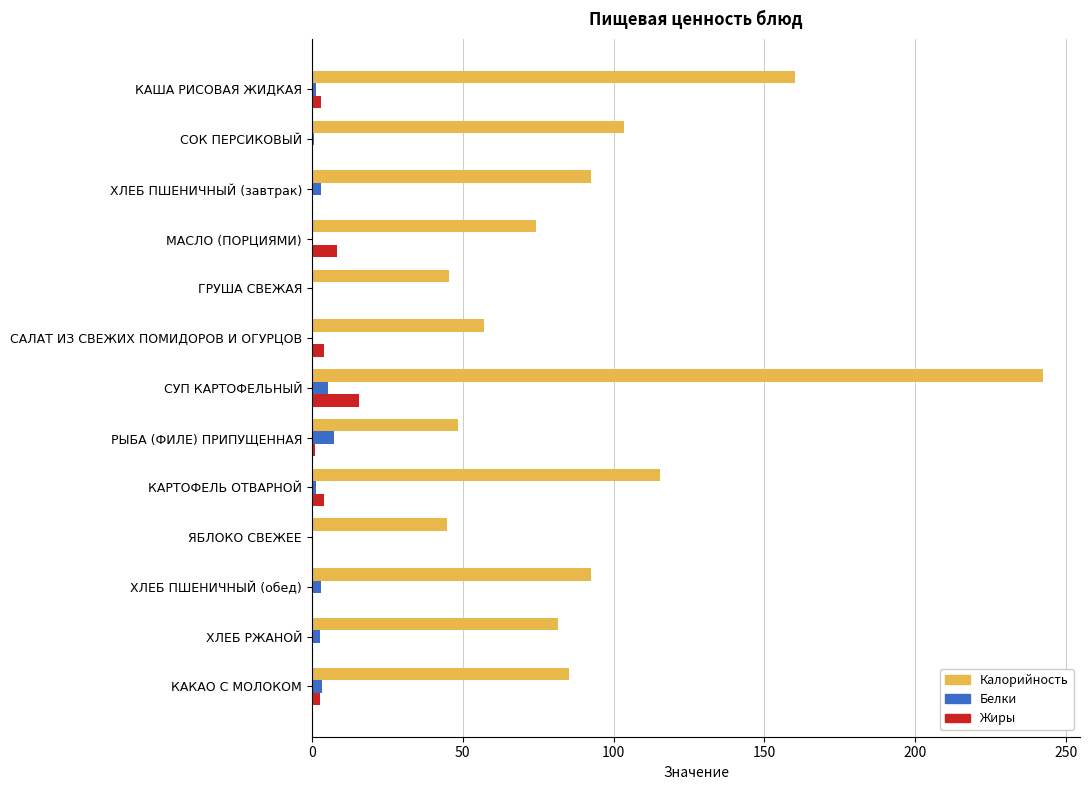

What is the highest value of the Белки series?

7.4